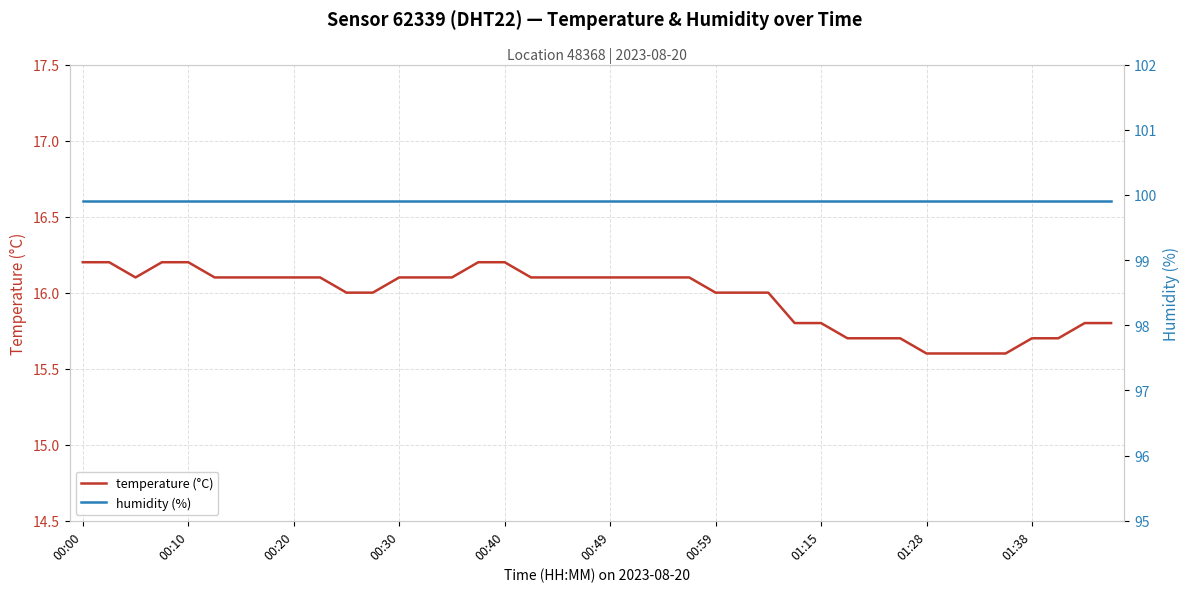

In temperature (°C), how many points are lower than both neighbors (excluding endpoints)?

1